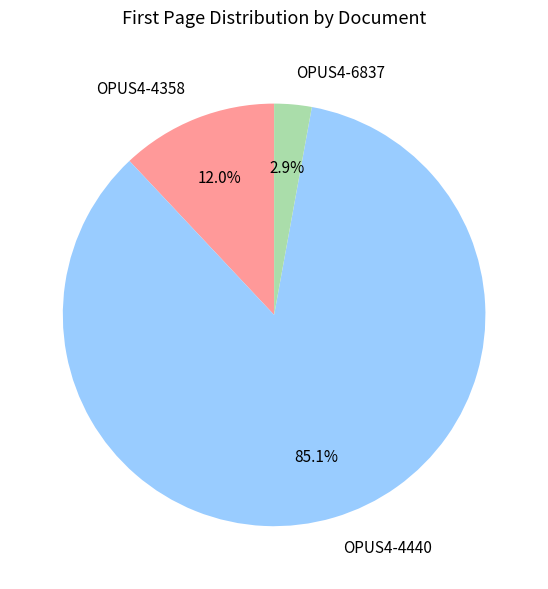

How much of the chart is everything except OPUS4-6837?

97.1%